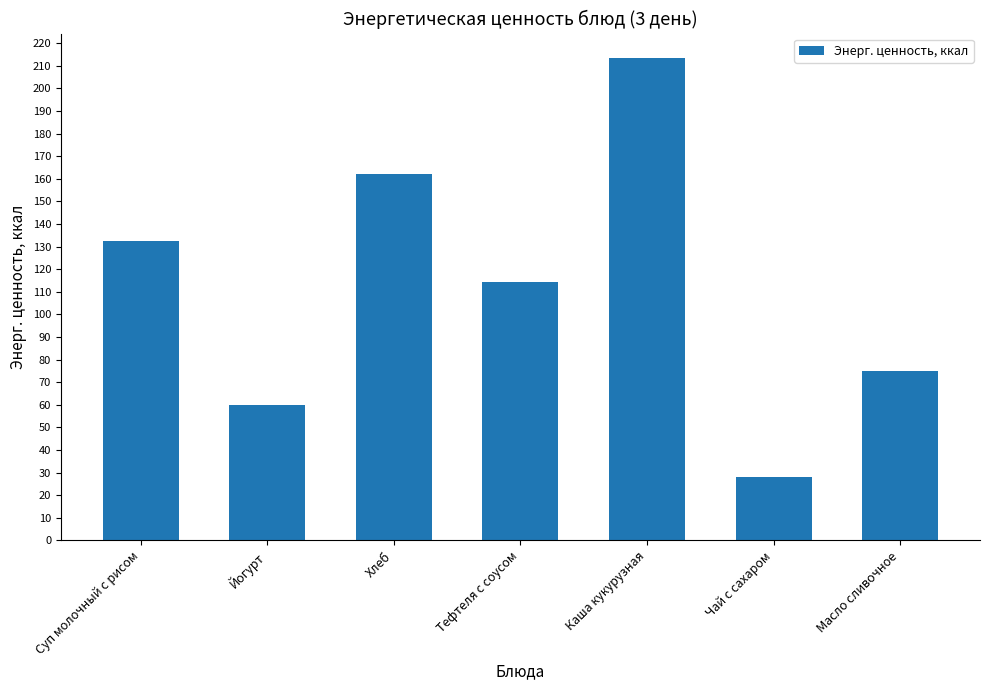

How many bars are there in total?

7